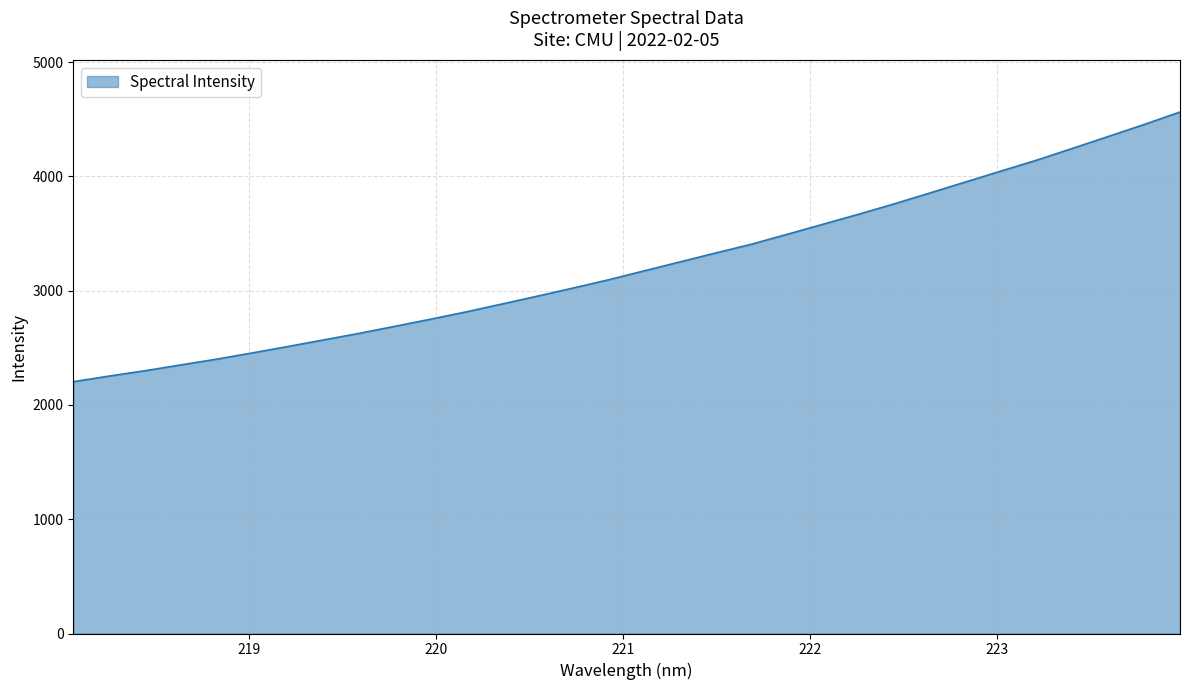

What is the difference between the maximum and minimum values?

2359.9